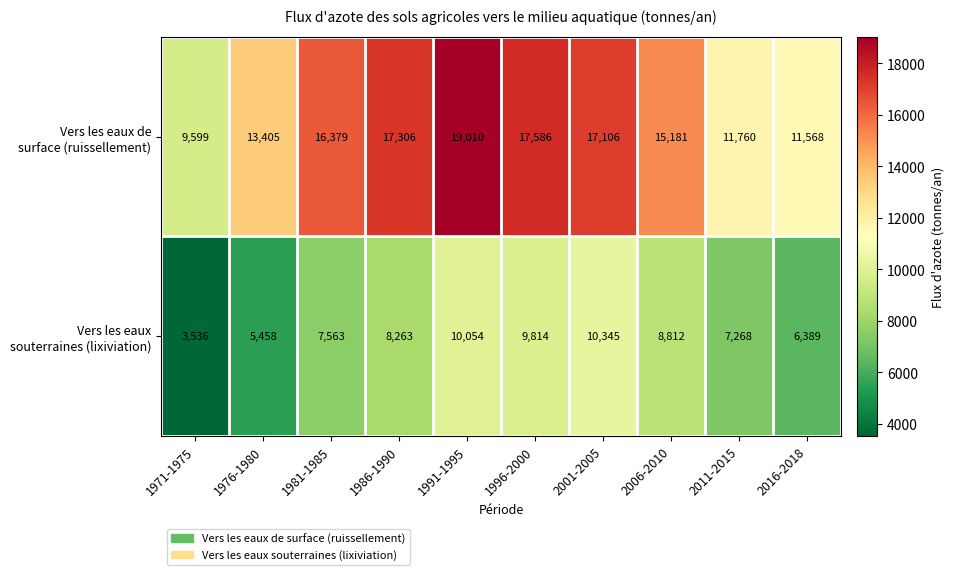

What is the smallest value displayed?

3536